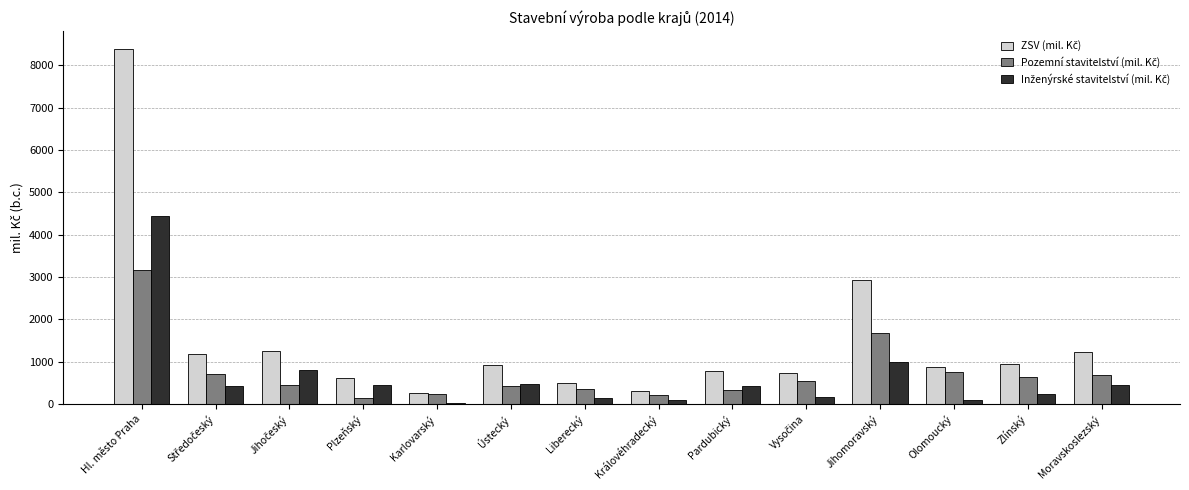

At which category does the chart reach its peak across all series?

Hl. město Praha